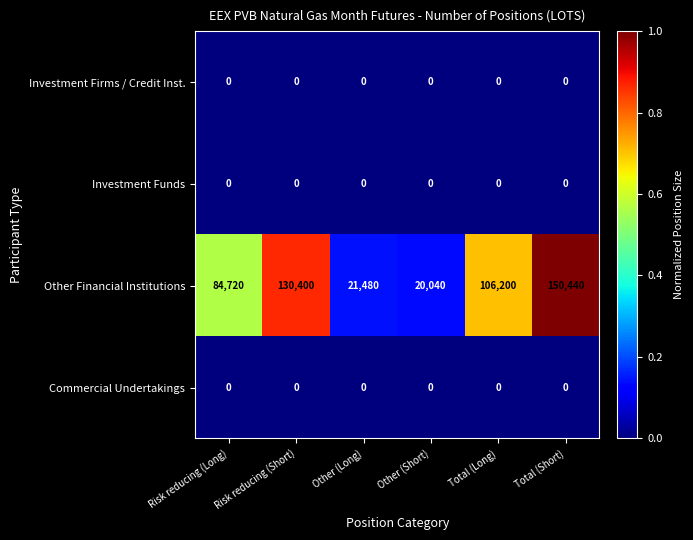

At which category is the sum across all series the highest?

Total (Short)